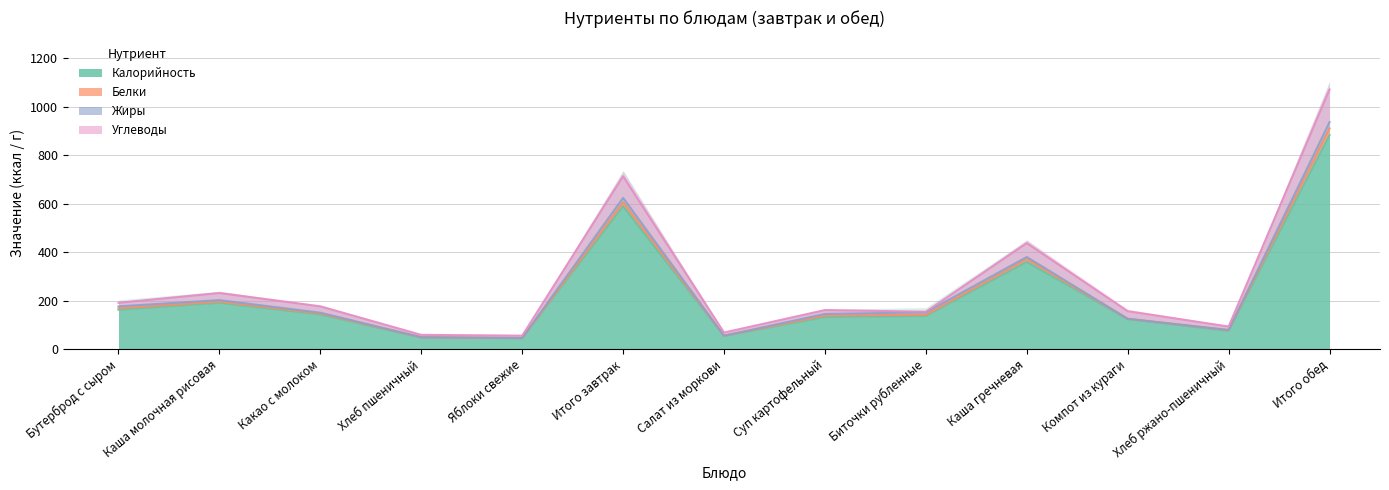

Is it true that Калорийность equals 136.9 at Биточки рубленные?

True